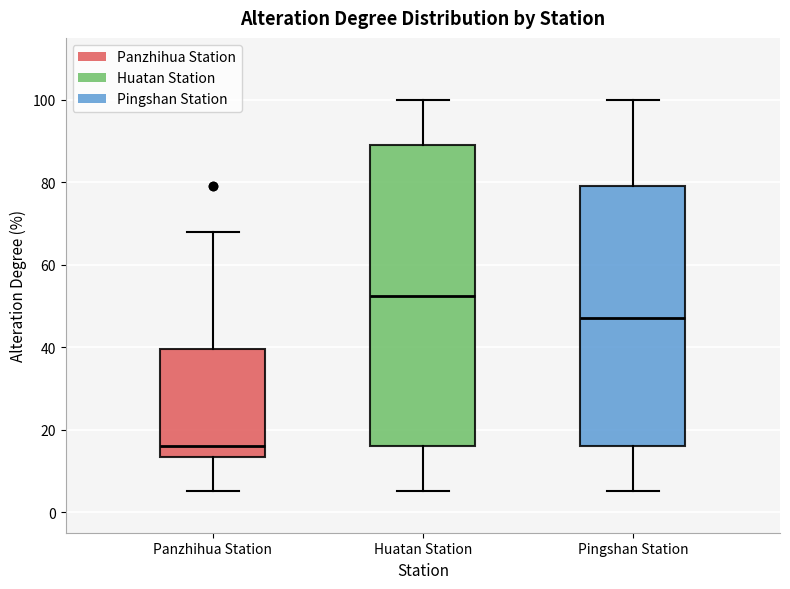

Reading left to right, transcribe this box plot: for each box, give where its median line is, the range the box spans, and where its two whiskers end, as read against the y-axis. The values are not printed on the chart, so give them approximately, as read against the axis.

Panzhihua Station: median 16, box 14 to 40, whiskers 6 to 68
Huatan Station: median 52, box 16 to 90, whiskers 6 to 100
Pingshan Station: median 48, box 16 to 80, whiskers 6 to 100